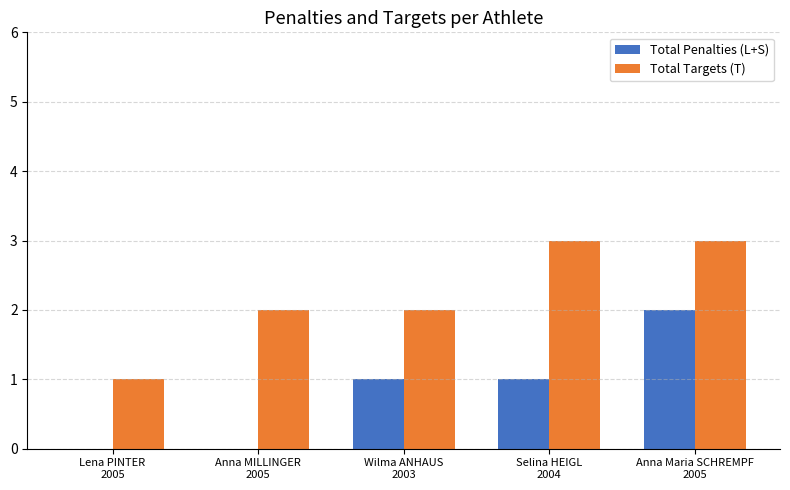

What is the greatest value displayed?

3